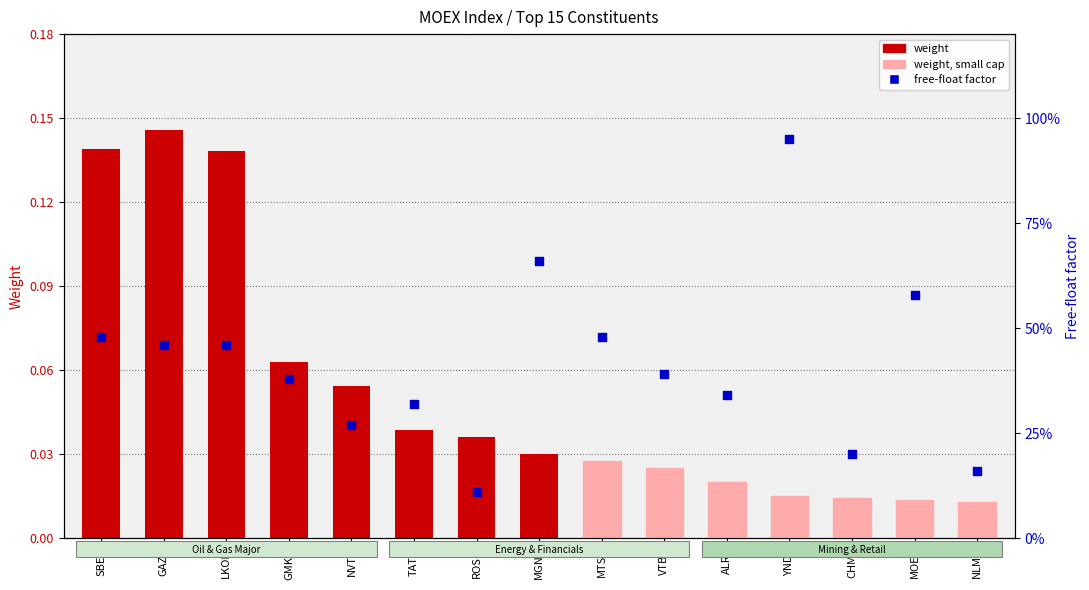

What is the total value across all series at MGNT?

0.7